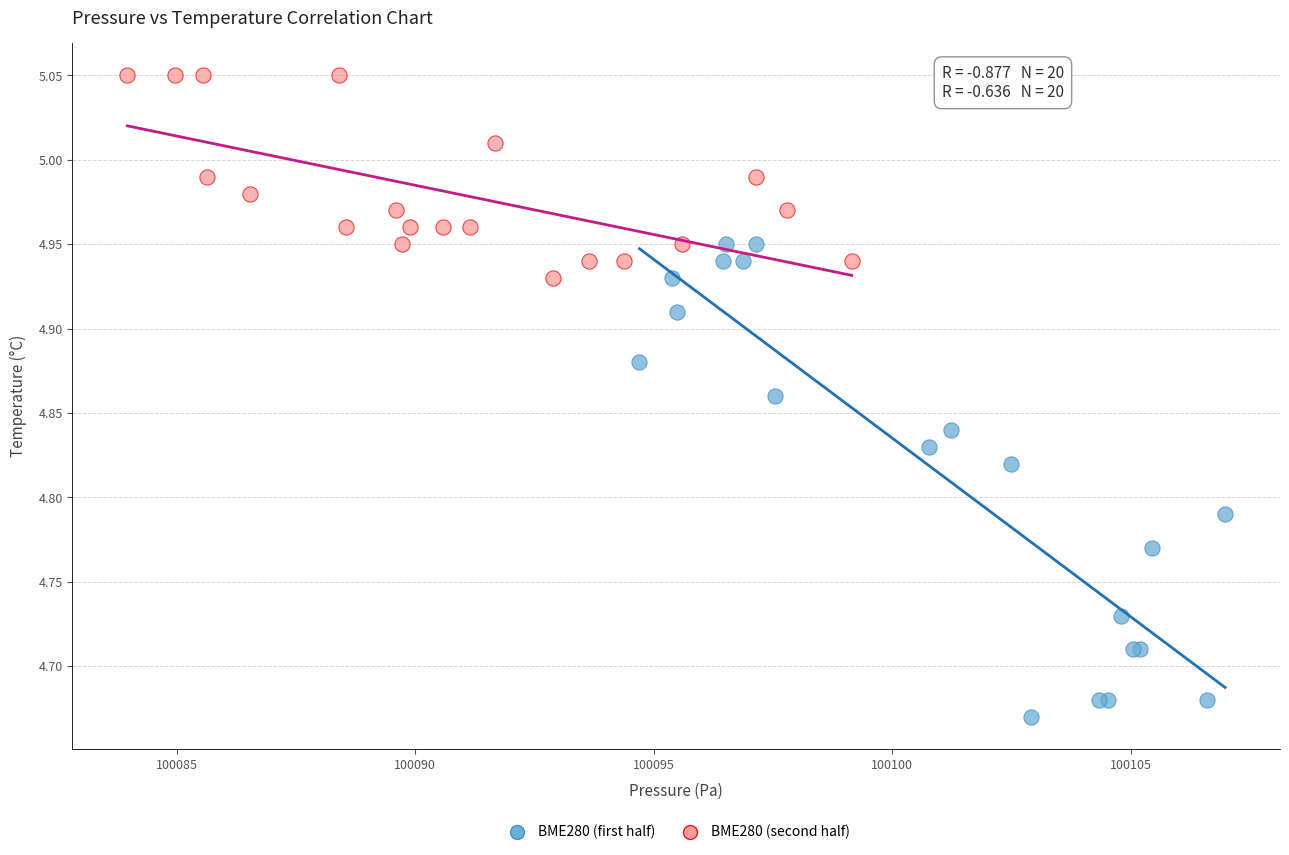

Which series reaches the maximum Y coordinate?

BME280 (second half)